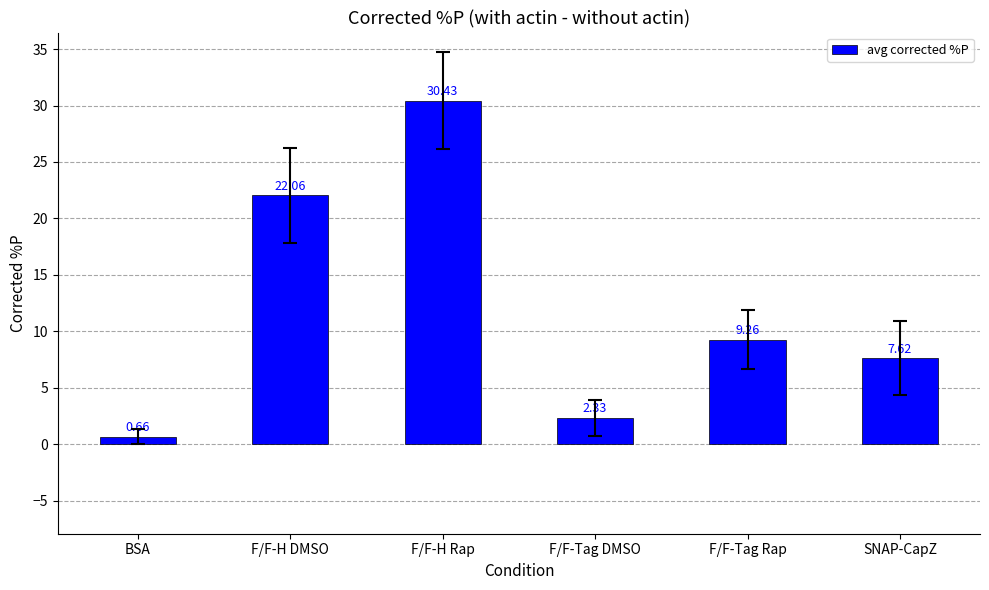

List the labels in order of value, smallest first.

BSA, F/F-Tag DMSO, SNAP-CapZ, F/F-Tag Rap, F/F-H DMSO, F/F-H Rap